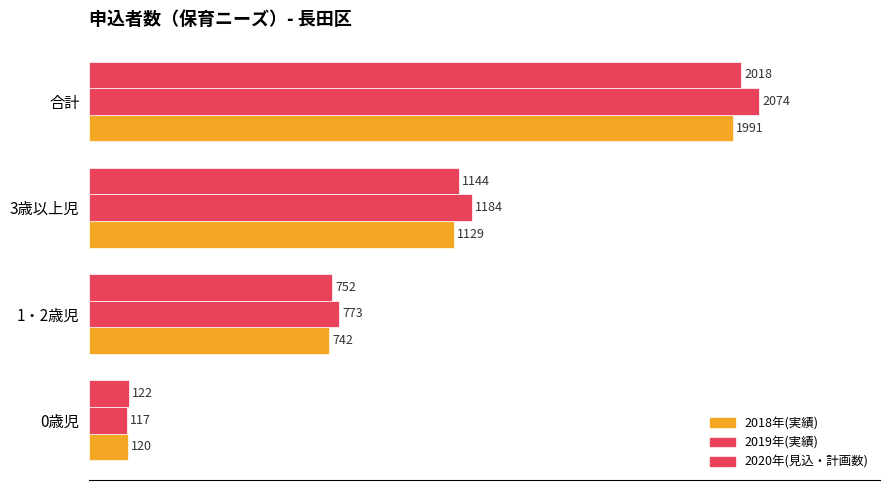

Rank the series by their average value, from lowest to highest.

2018年(実績), 2020年(見込・計画数), 2019年(実績)